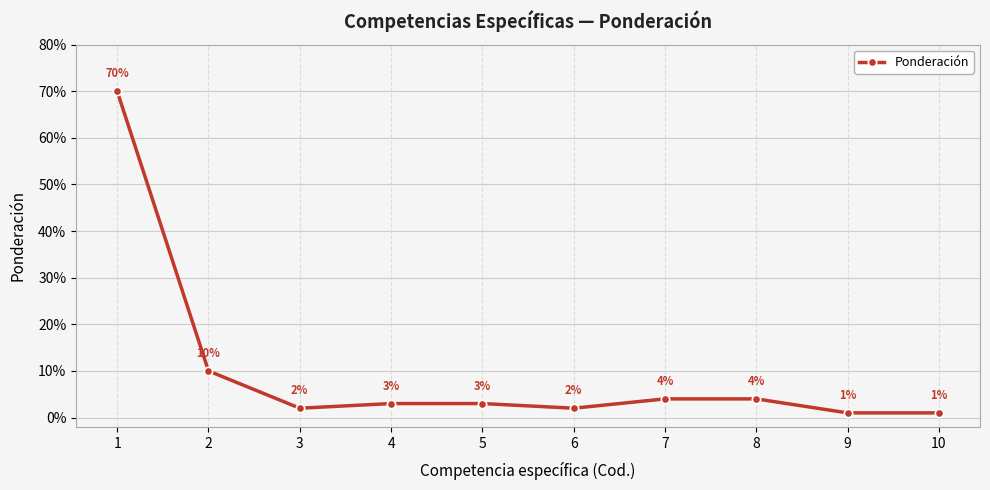

Rank the categories by value from lowest to highest.

9, 10, 3, 6, 4, 5, 7, 8, 2, 1